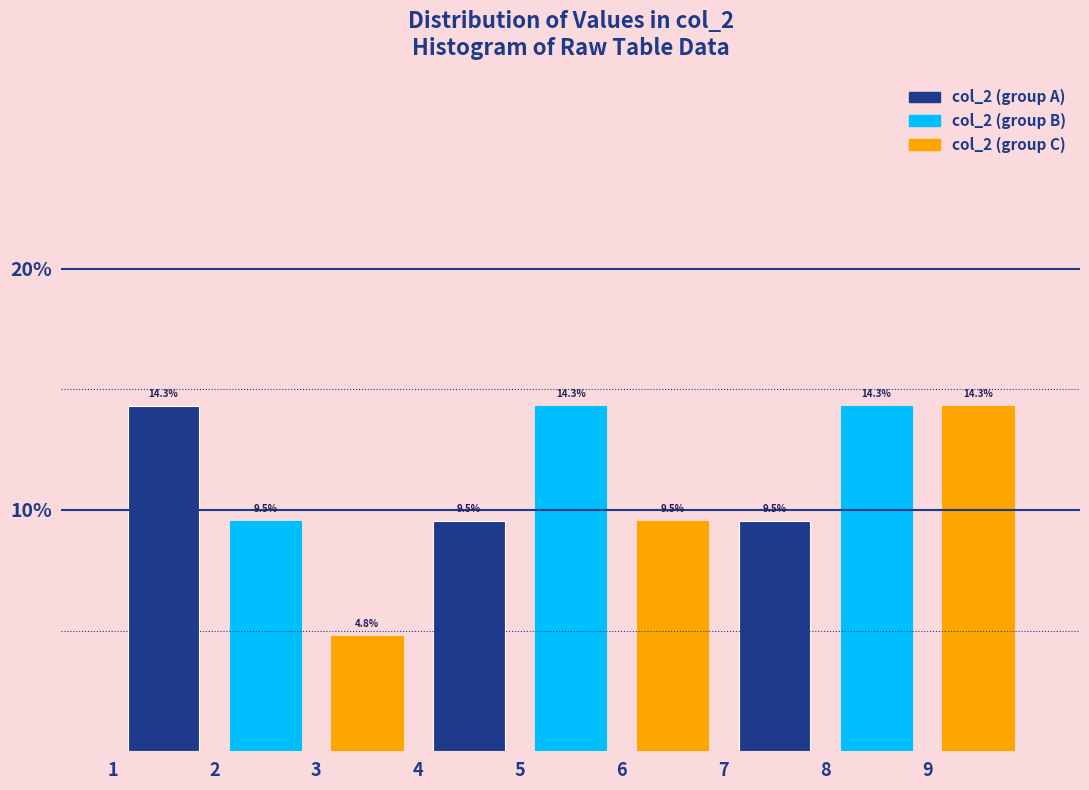

What is the height of the bar covering 9 to 10 on the x-axis?

14.3